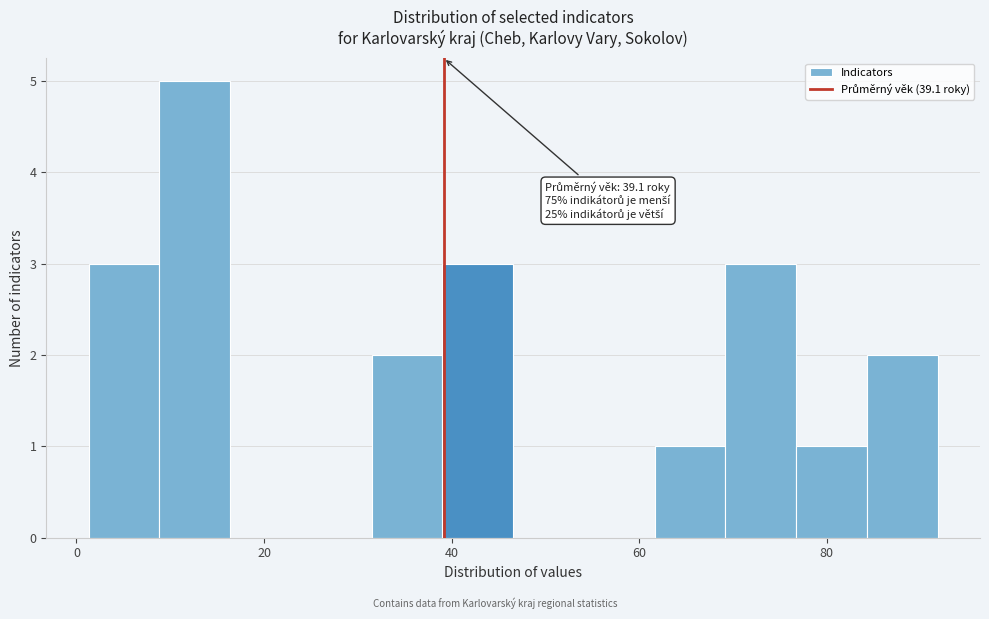

Around what value on the x-axis is the tallest bar? Give the approximate position of its centre, as read against the axis.

12